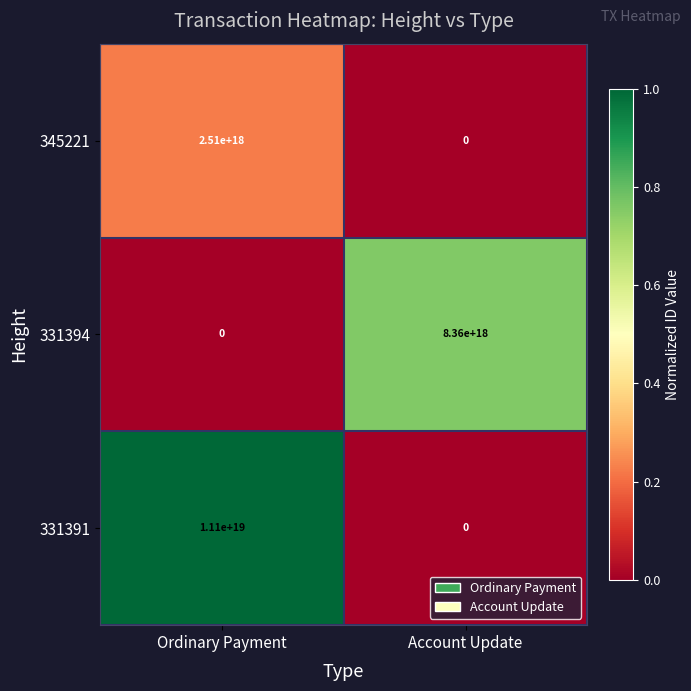

Is it true that 345221 equals 2510000000000000000 at Ordinary Payment?

True